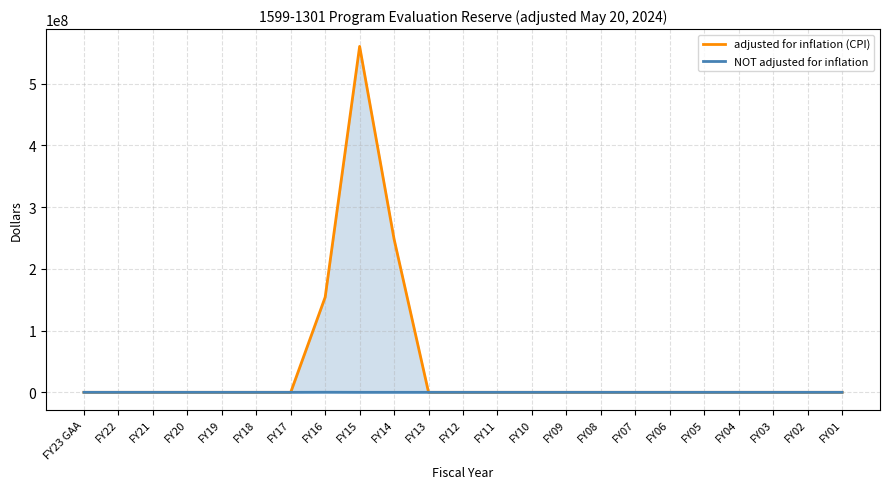

Which has a higher value, FY13 or FY02?

FY13